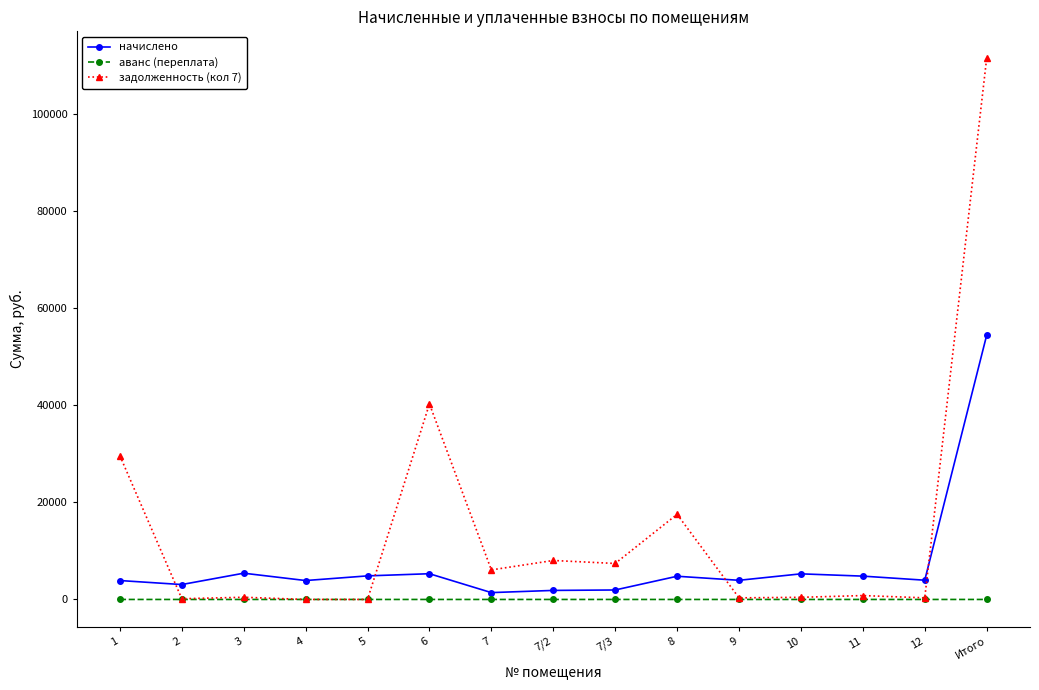

True or false: начислено has more than 2 interior local peaks.

True